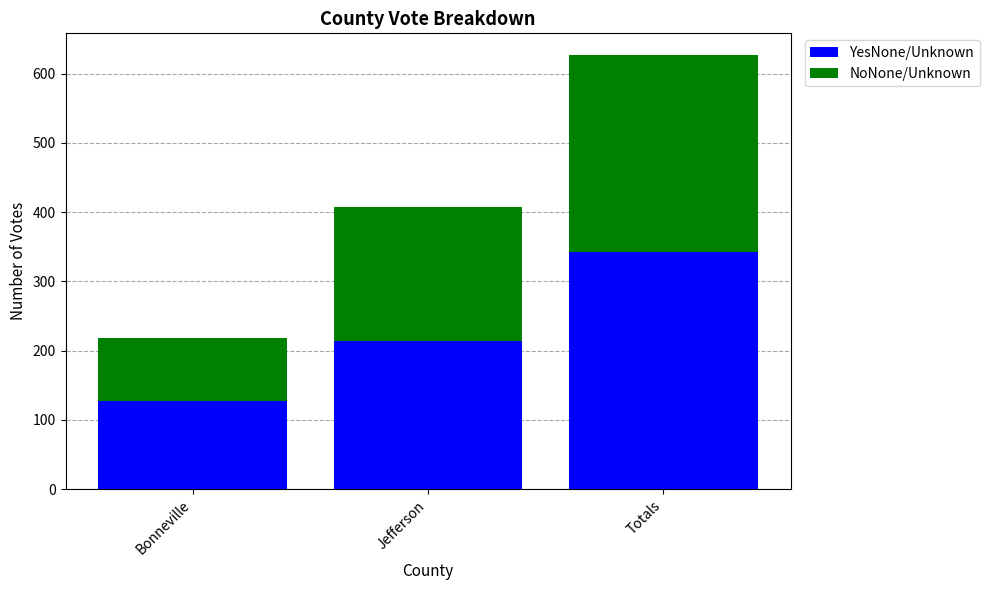

How many series are shown in this chart?

2